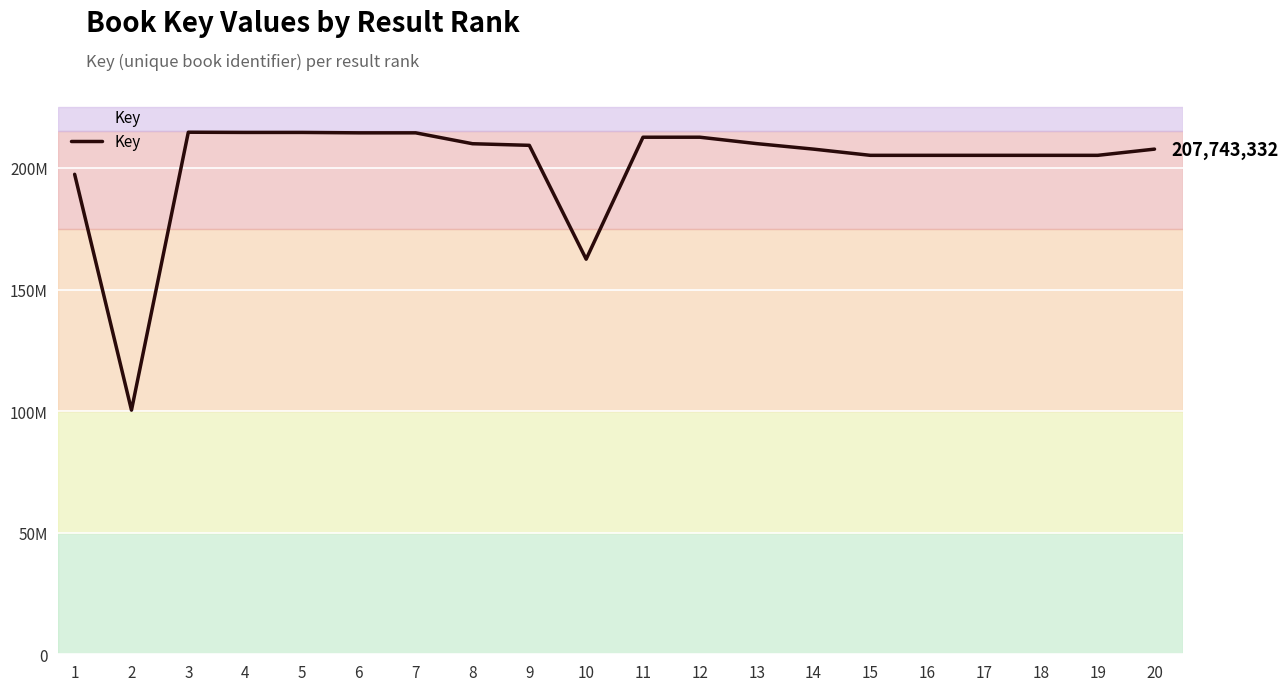

What is the greatest value displayed?

214691044